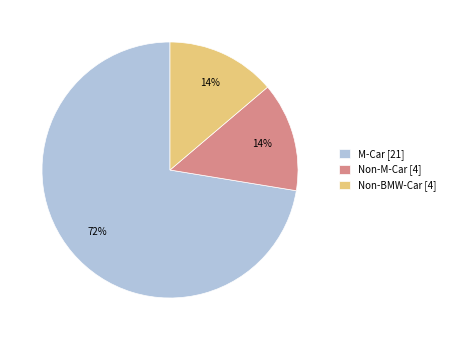

Does any single category account for the majority?

Yes